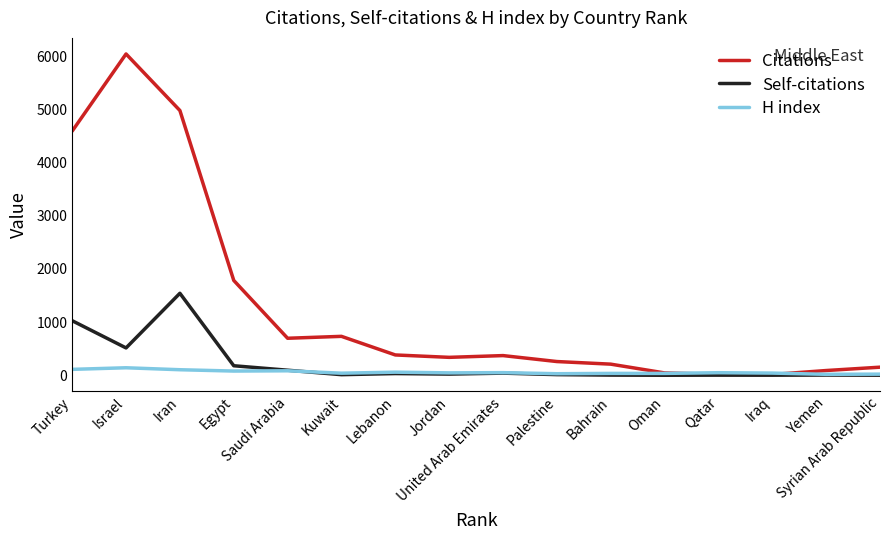

Is it true that Self-citations equals 32 at Lebanon?

True